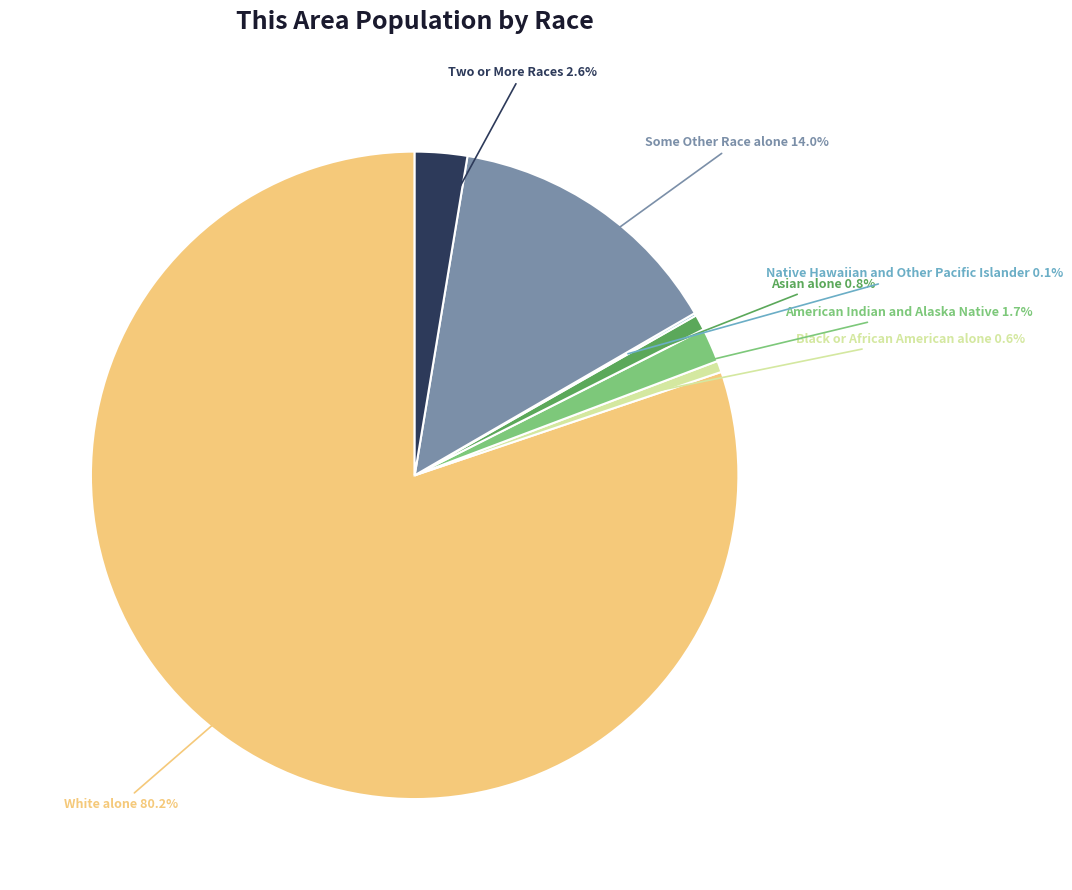

Which category accounts for the majority?

White alone